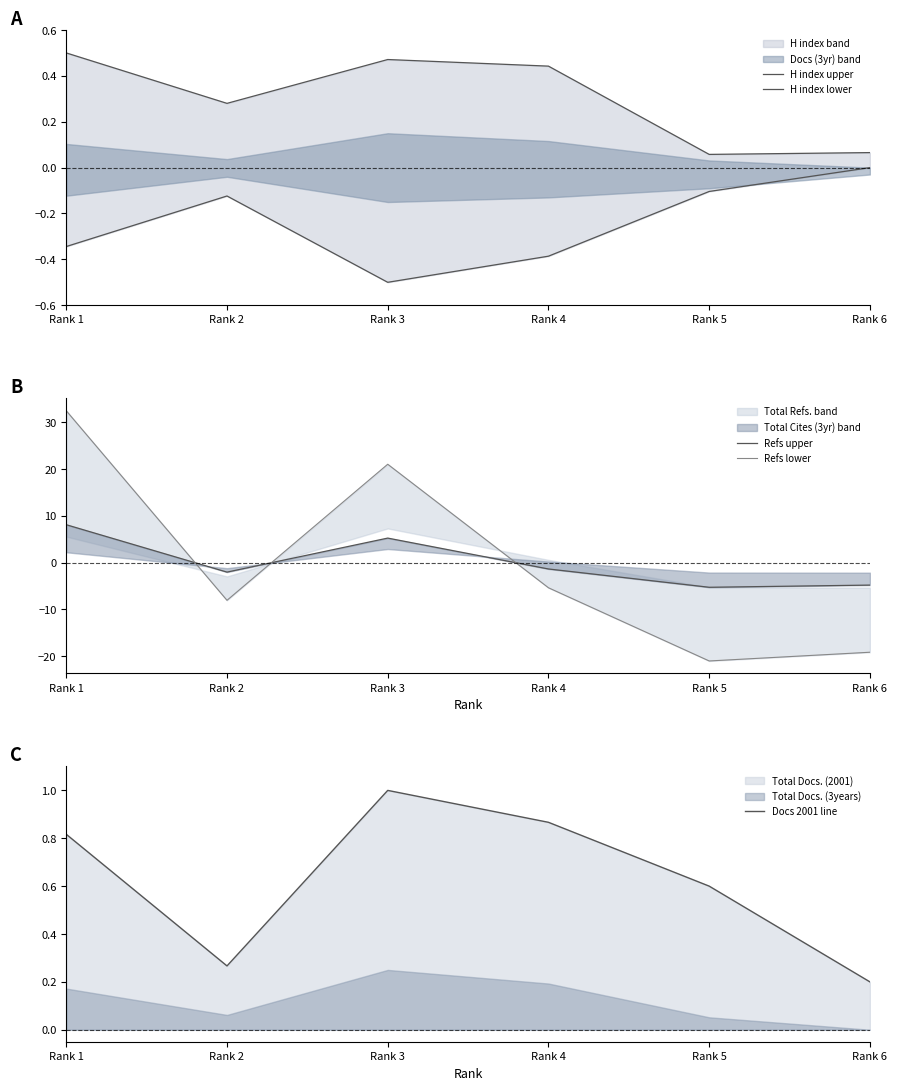

At which category does Refs lower reach its first local peak?

Rank 3